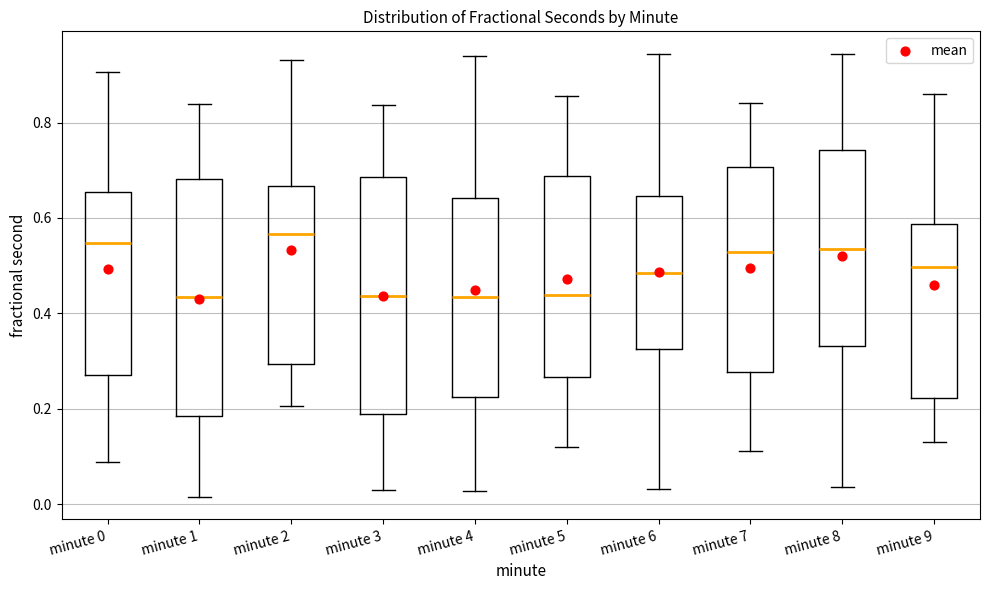

Reading left to right, transcribe this box plot: for each box, give where its median line is, the range the box spans, and where its two whiskers end, as read against the y-axis. The values are not printed on the chart, so give them approximately, as read against the axis.

minute 0: median 0.54, box 0.28 to 0.66, whiskers 0.08 to 0.90
minute 1: median 0.44, box 0.18 to 0.68, whiskers 0.02 to 0.84
minute 2: median 0.56, box 0.30 to 0.66, whiskers 0.20 to 0.94
minute 3: median 0.44, box 0.18 to 0.68, whiskers 0.04 to 0.84
minute 4: median 0.44, box 0.22 to 0.64, whiskers 0.02 to 0.94
minute 5: median 0.44, box 0.26 to 0.68, whiskers 0.12 to 0.86
minute 6: median 0.48, box 0.32 to 0.64, whiskers 0.04 to 0.94
minute 7: median 0.52, box 0.28 to 0.70, whiskers 0.12 to 0.84
minute 8: median 0.54, box 0.34 to 0.74, whiskers 0.04 to 0.94
minute 9: median 0.50, box 0.22 to 0.58, whiskers 0.14 to 0.86